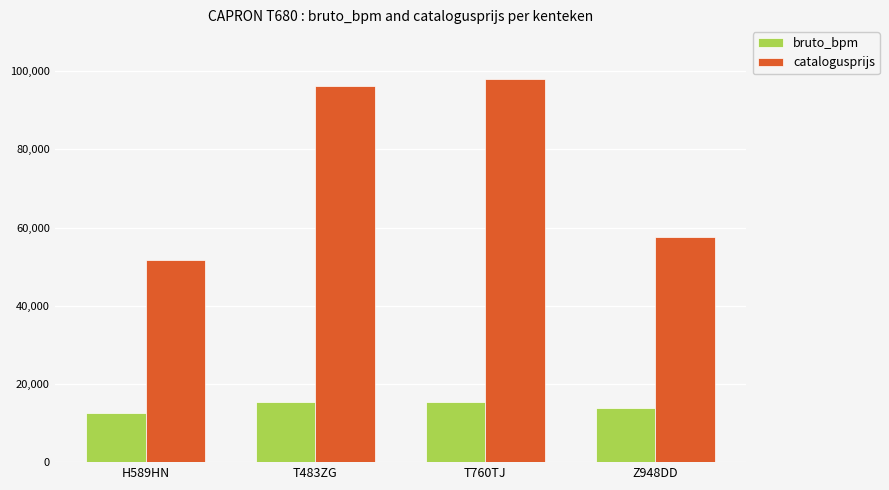

The value of bruto_bpm at T483ZG is 25598. True or false?

False